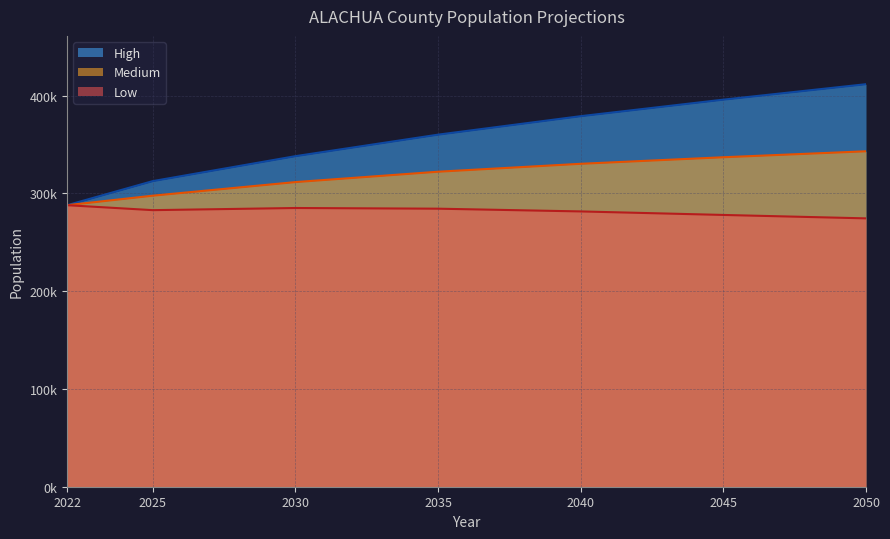

True or false: Low and Medium intersect in this chart.

False